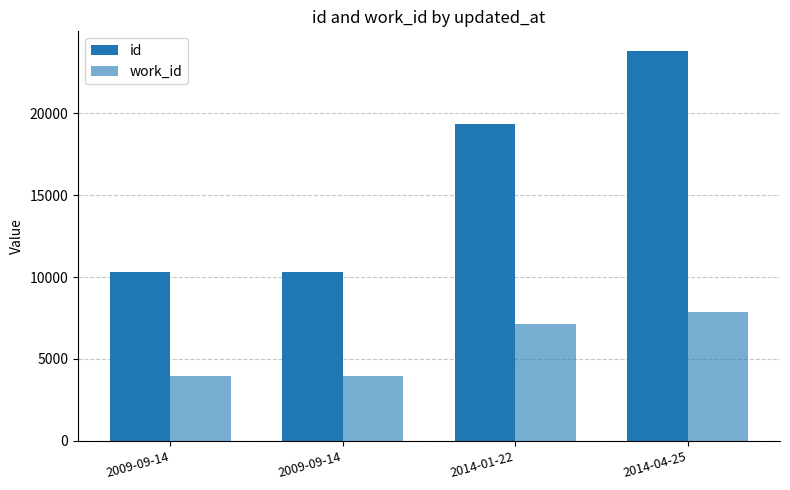

What is the difference between the id values at 2009-09-14 and 2014-01-22?

9026